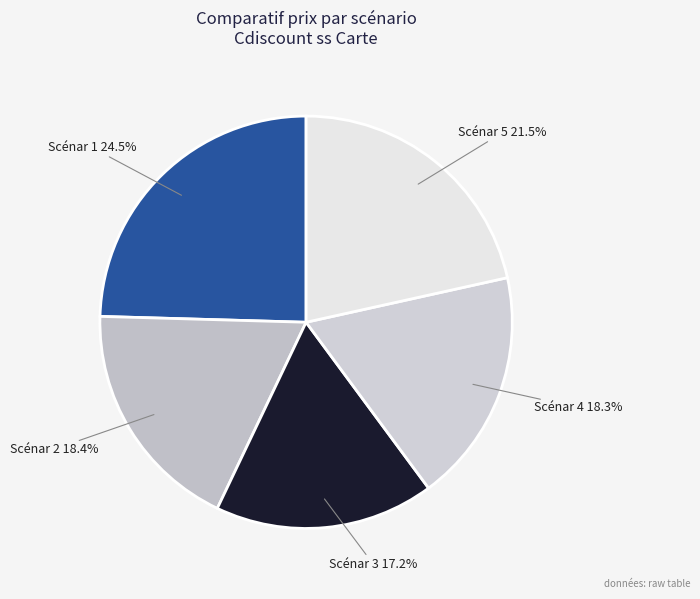

What is the largest slice in the pie chart?

Scénar 1